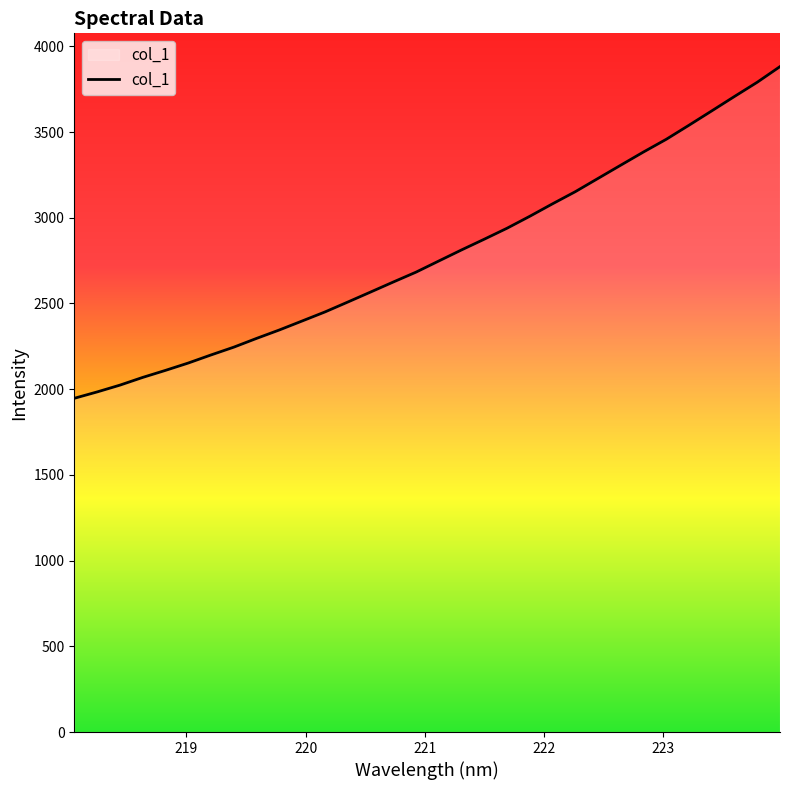

What is the smallest value displayed?

1946.9